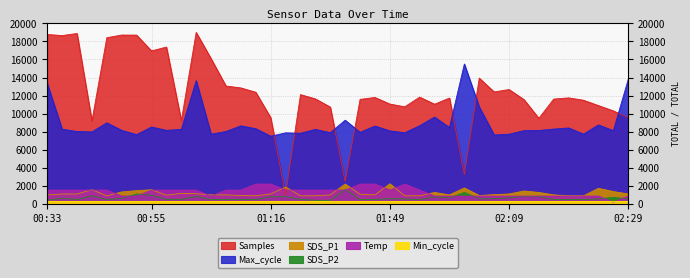

Where do Samples and Temp first cross each other?

01:16 and 01:19